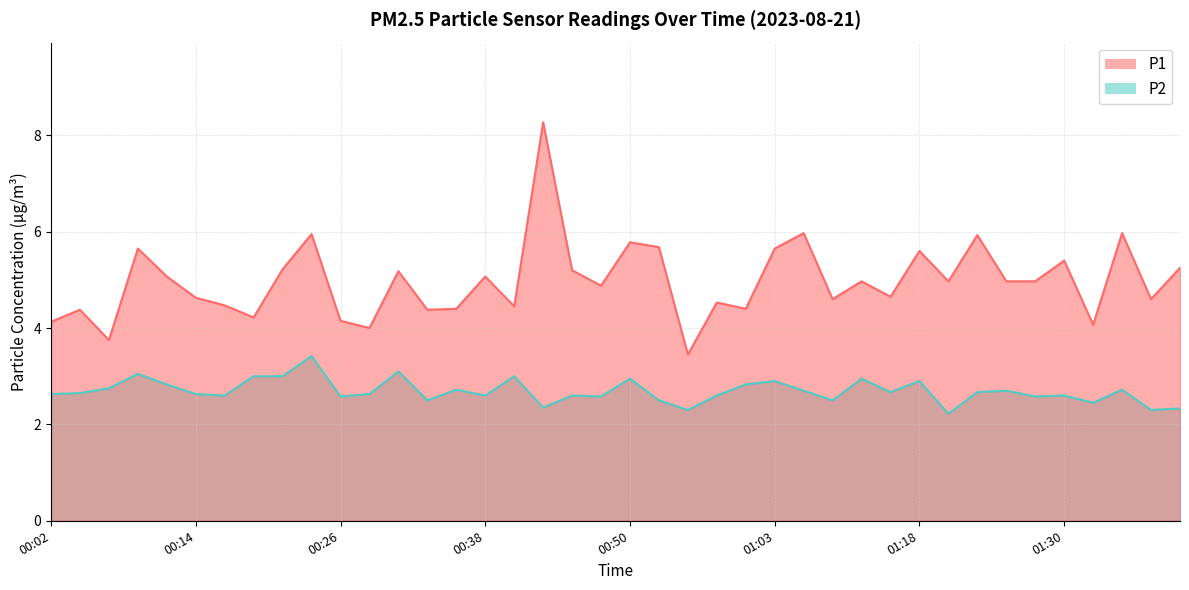

At which category is the sum across all series the highest?

00:43